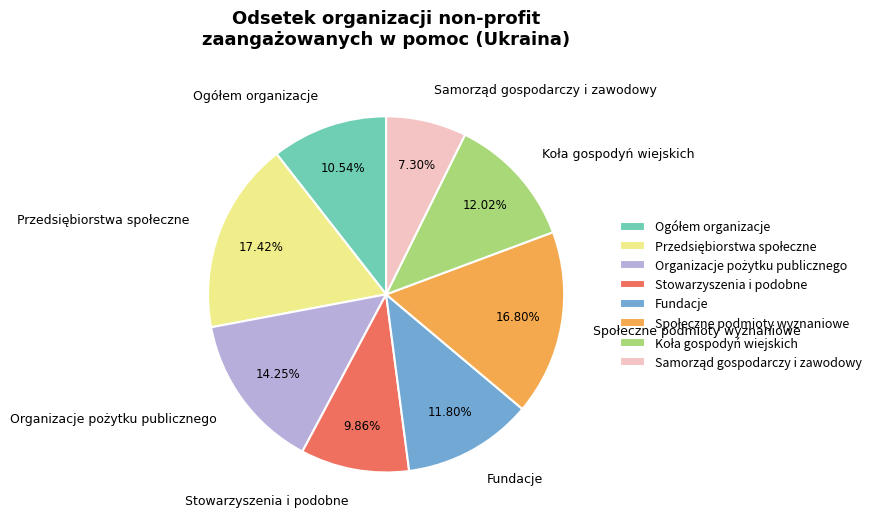

How much of the chart is everything except Fundacje?

88.2%